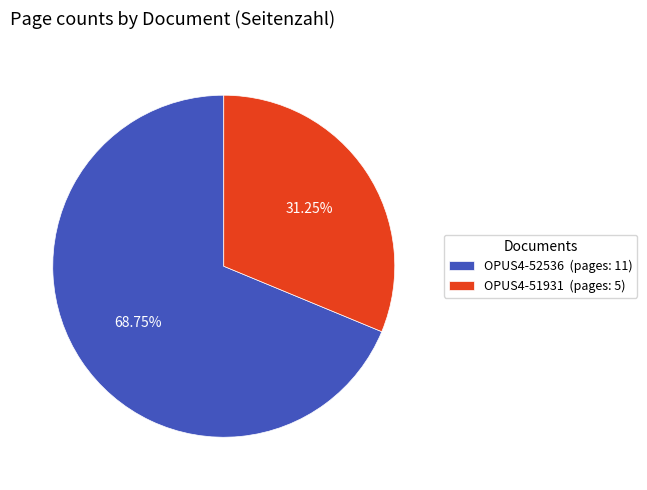

What is the ratio of the value at OPUS4-52536 to the value at OPUS4-51931?

2.2